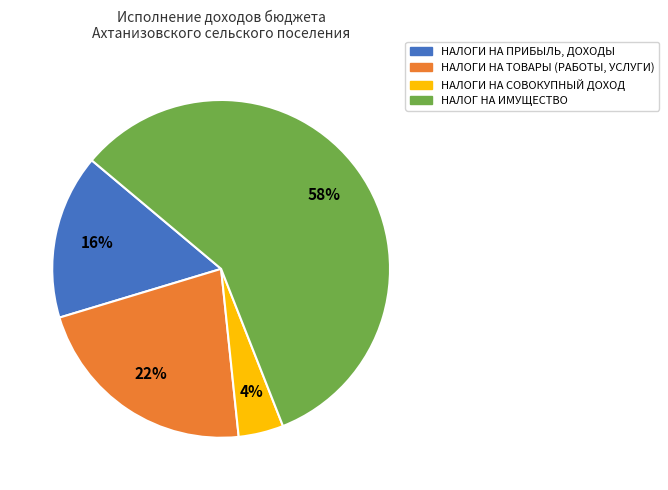

Which has a higher value, НАЛОГИ НА ТОВАРЫ (РАБОТЫ, УСЛУГИ) or НАЛОГИ НА ПРИБЫЛЬ, ДОХОДЫ?

НАЛОГИ НА ТОВАРЫ (РАБОТЫ, УСЛУГИ)